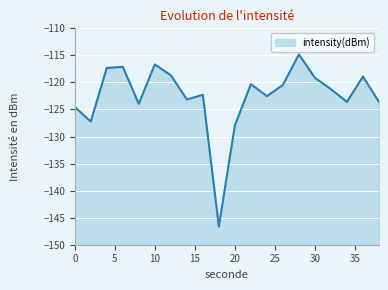

List the labels in order of value, smallest first.

18, 20, 2, 0, 8, 38, 34, 14, 24, 16, 32, 26, 22, 30, 36, 12, 4, 6, 10, 28